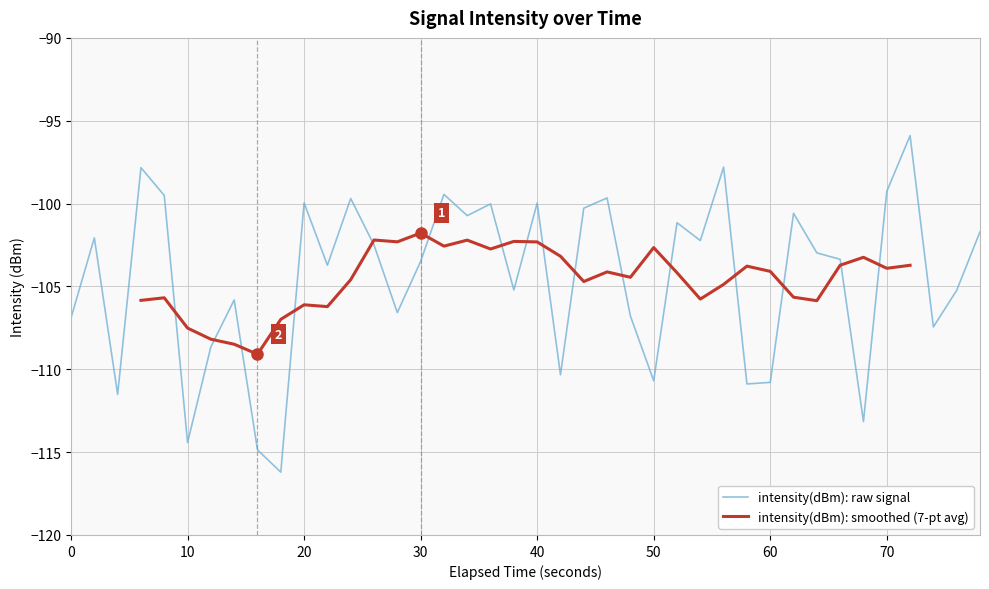

What is the maximum value for intensity(dBm): raw signal?

-95.9